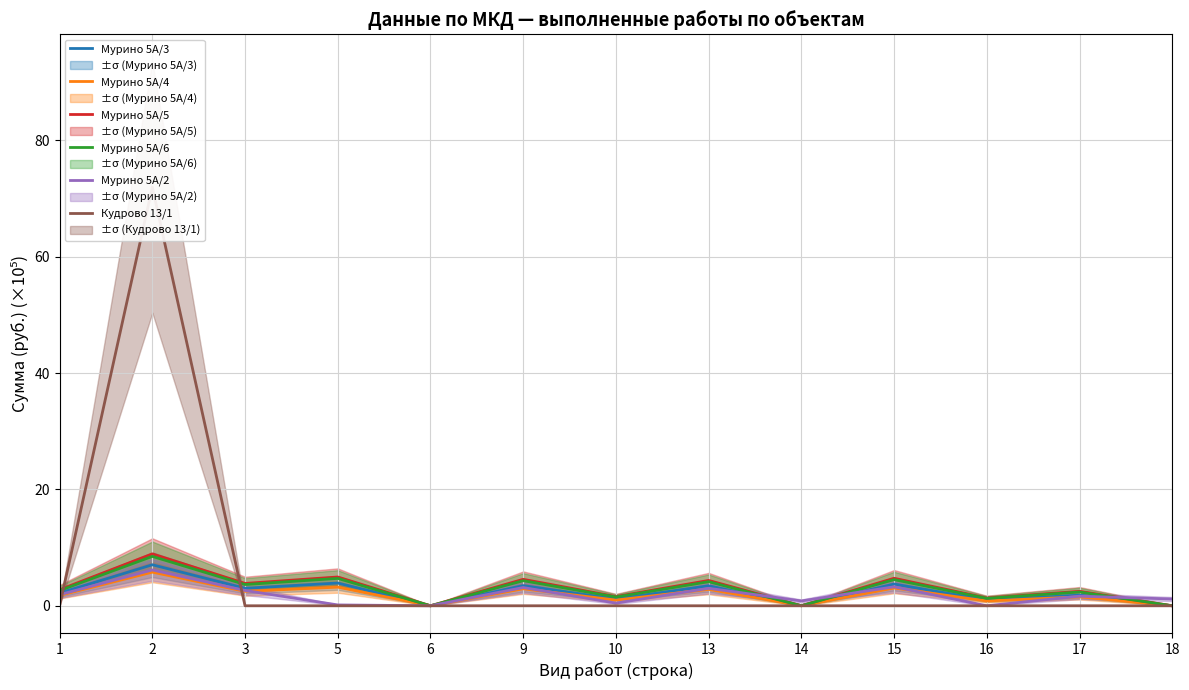

How many interior local peaks does the Мурино 5А/5 series have?

6